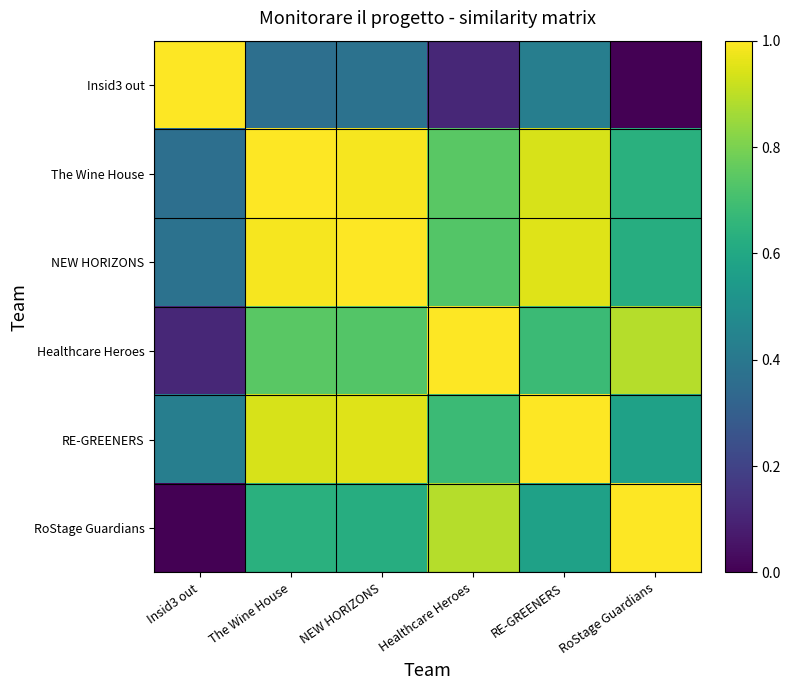

Which series has the largest range (max minus min)?

Insid3 out